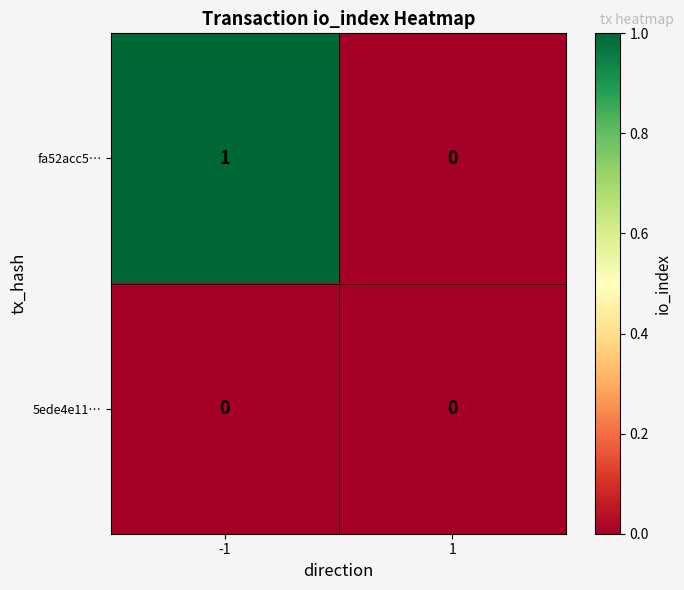

List the series in order of their peak value, highest first.

fa52acc5…, 5ede4e11…